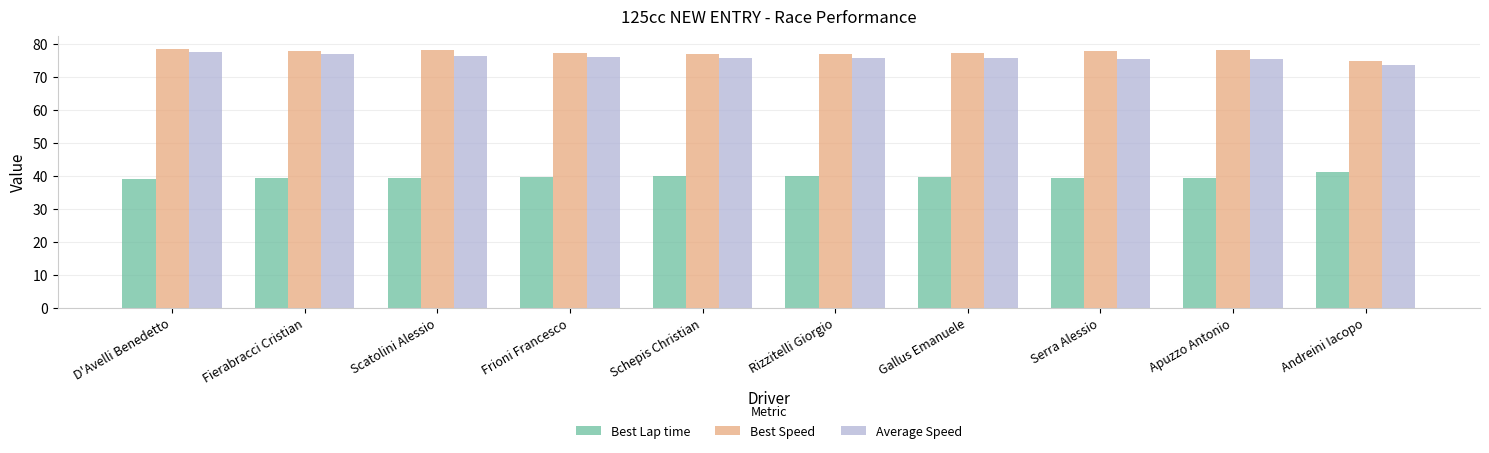

What is the maximum value for Average Speed?

77.5